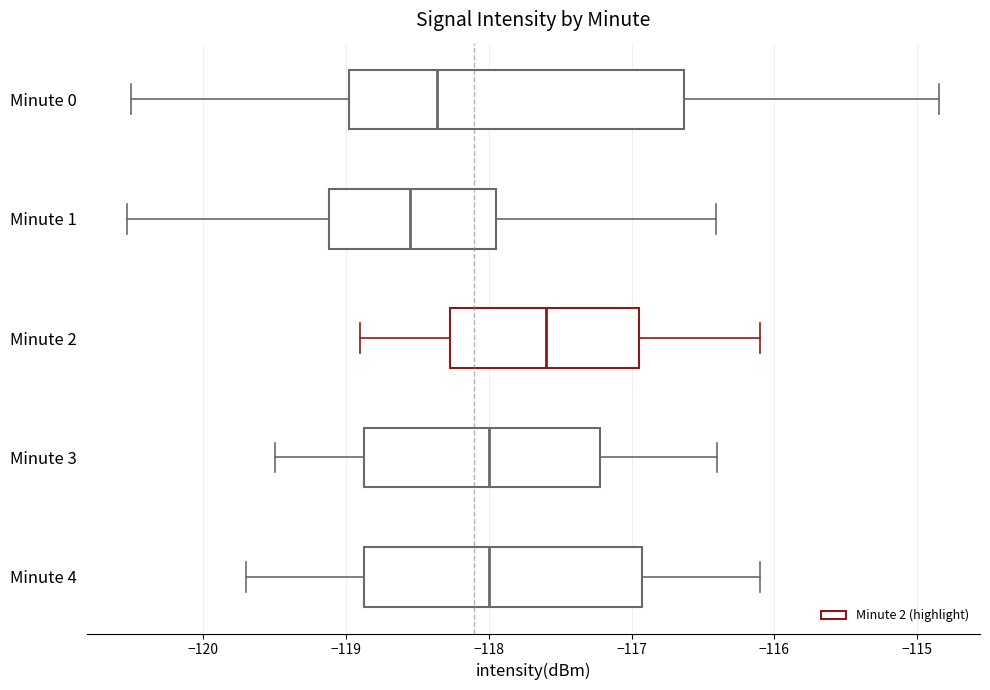

Where does the median line of the box for Minute 2 sit on the x-axis? The values are not printed on the chart, so give them approximately, as read against the axis.

-117.6